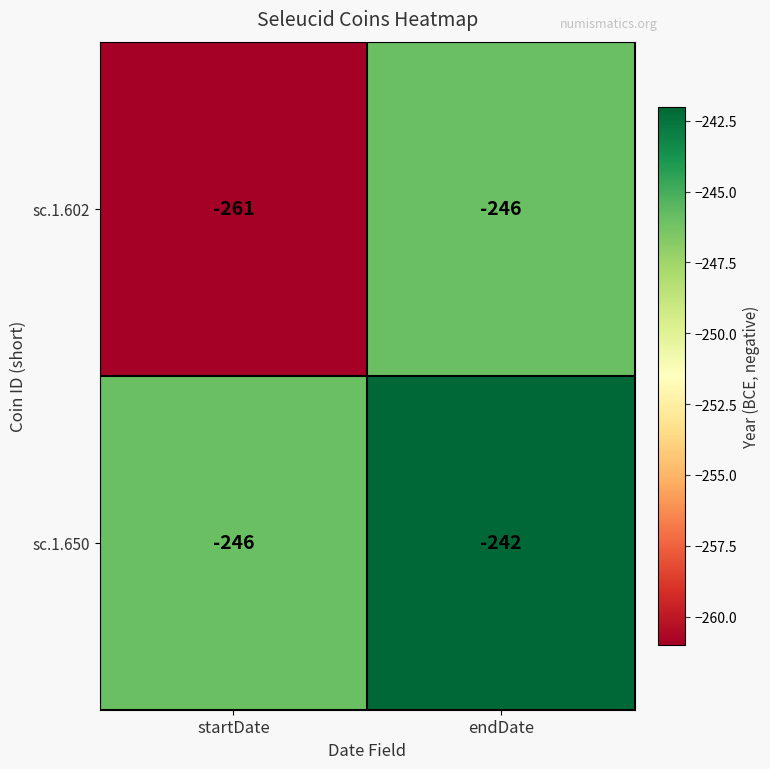

At which label is sc.1.650 closest to -244?

startDate